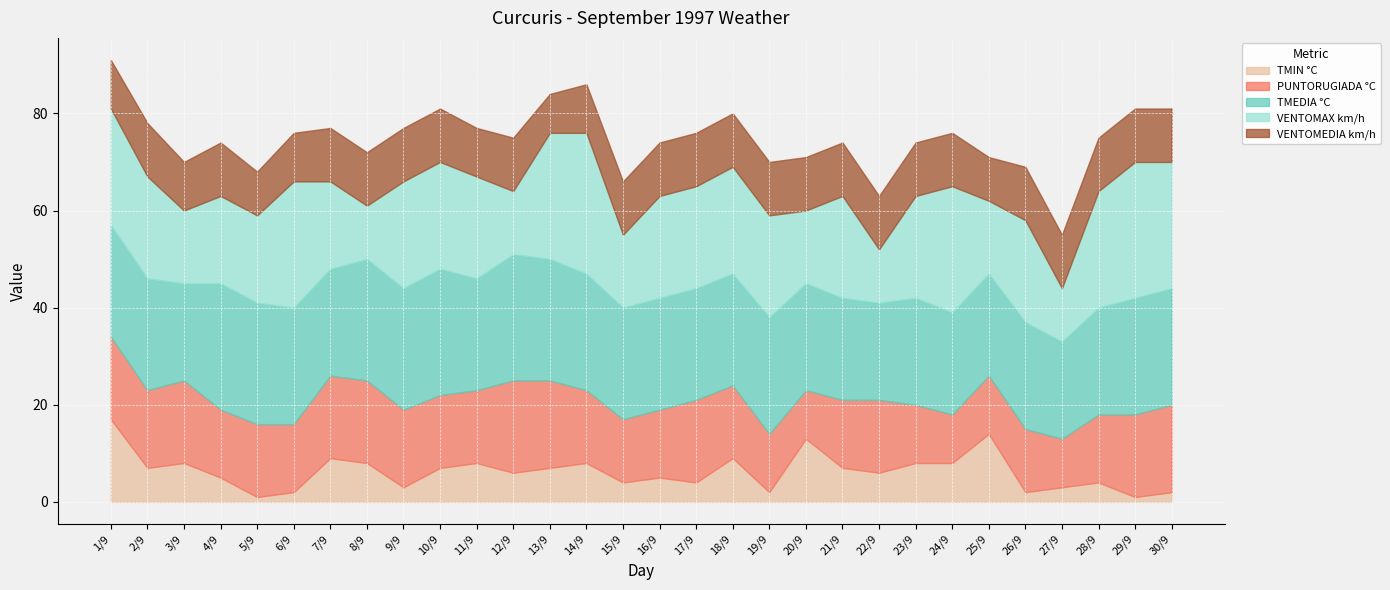

What is the sum of all PUNTORUGIADA °C values?

441